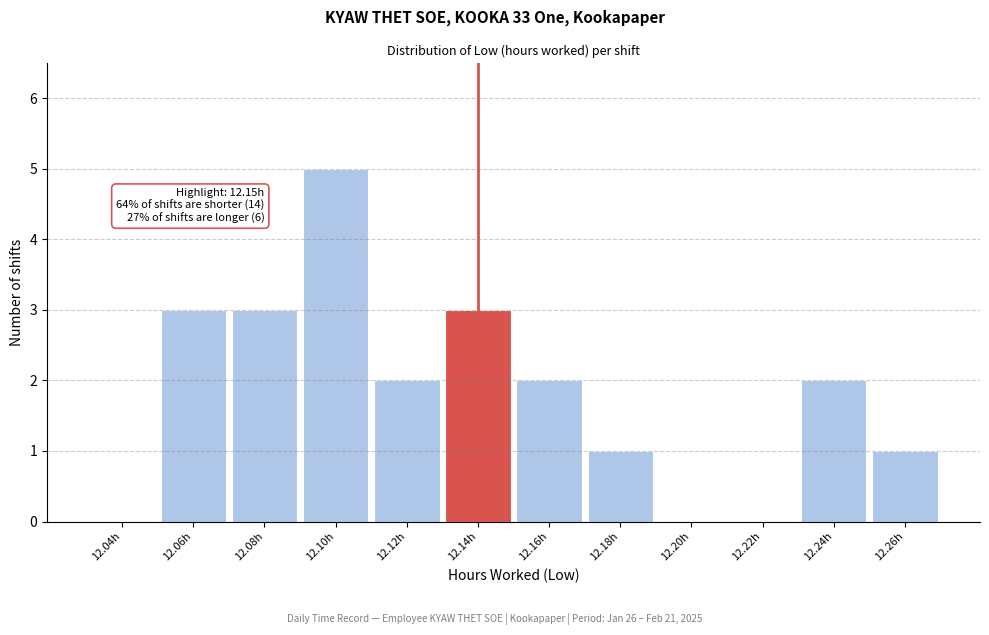

Reading right to left, list all the values displayed in this chart.

12.26h=1	12.24h=2	12.22h=0	12.20h=0	12.18h=1	12.16h=2	12.14h=3	12.12h=2	12.10h=5	12.08h=3	12.06h=3	12.04h=0